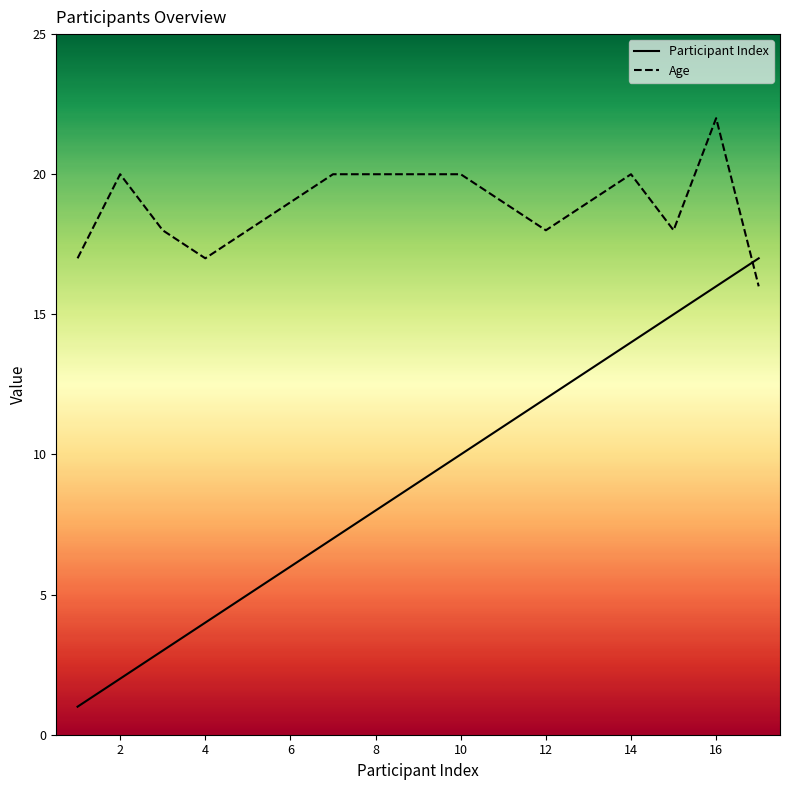

At how many categories does at least one series exceed 19?

7